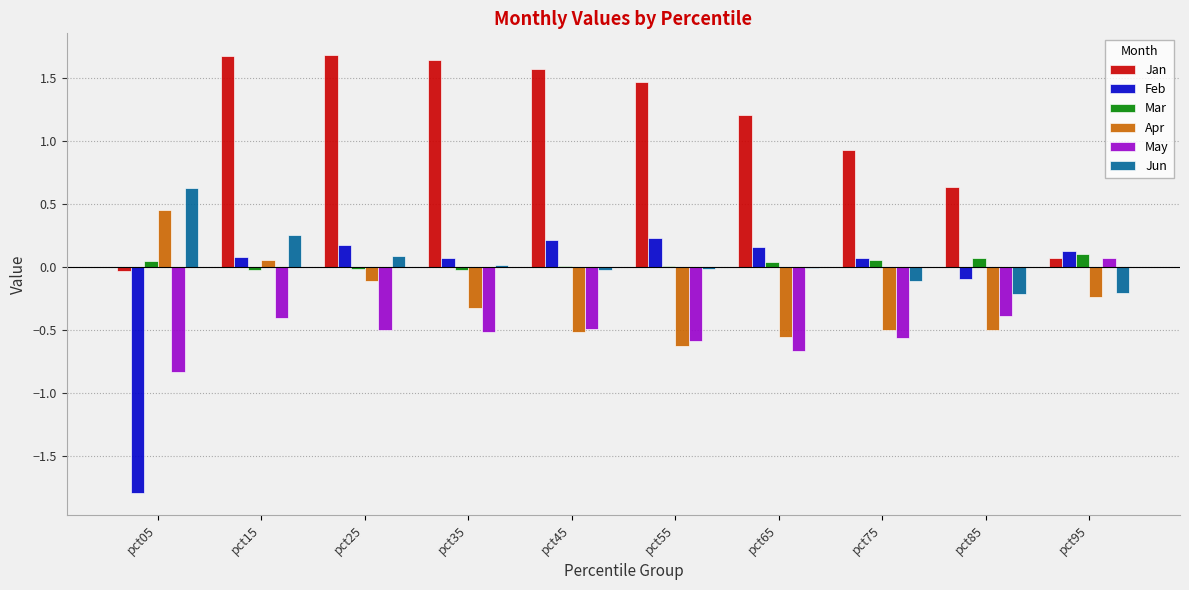

Does the chart contain stacked bars?

No